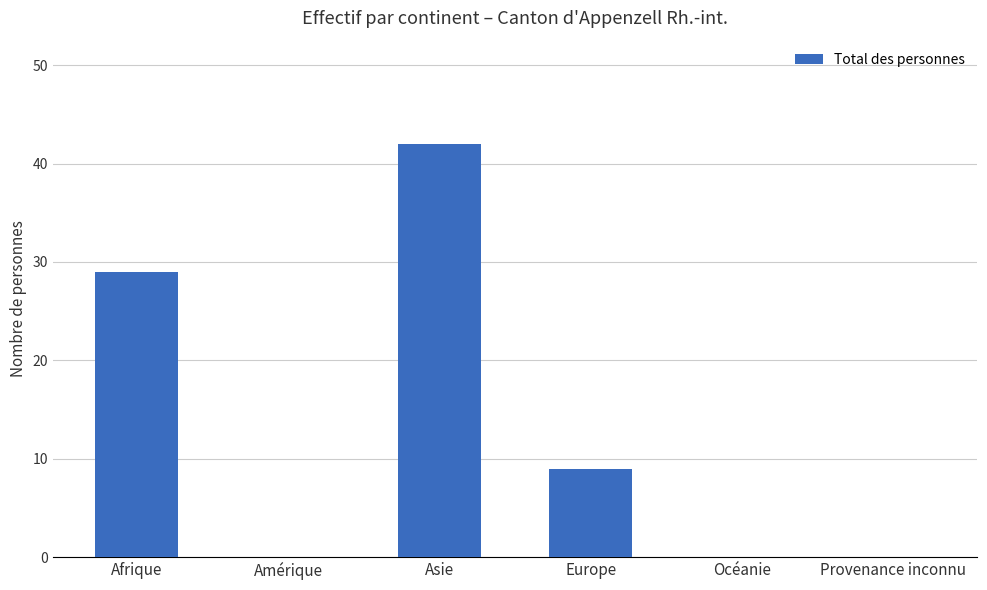

How many categories are shown in the chart?

6